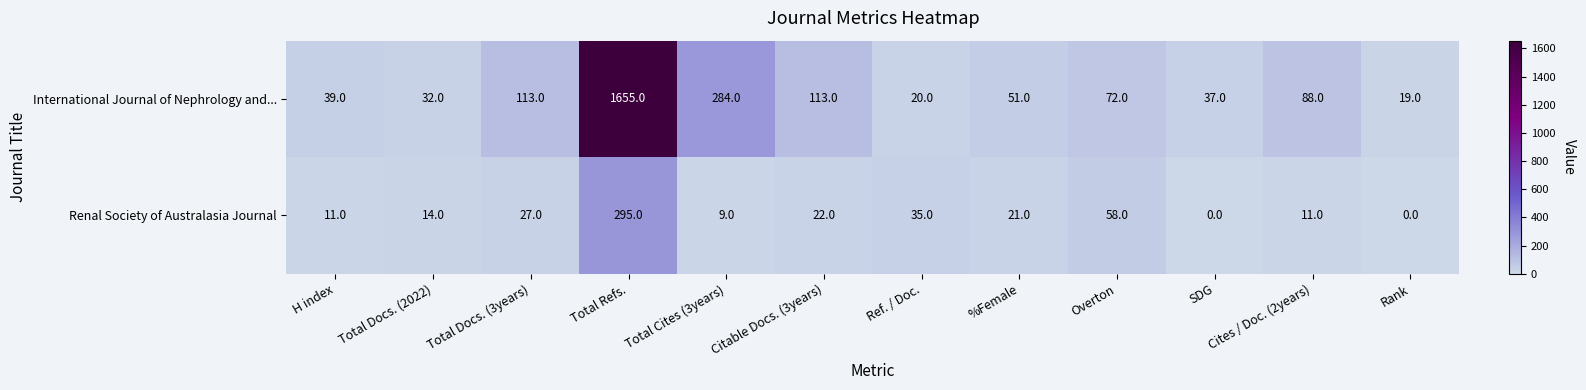

Rank the series at Total Docs. (3years) from lowest to highest value.

Renal Society of Australasia Journal, International Journal of Nephrology and...